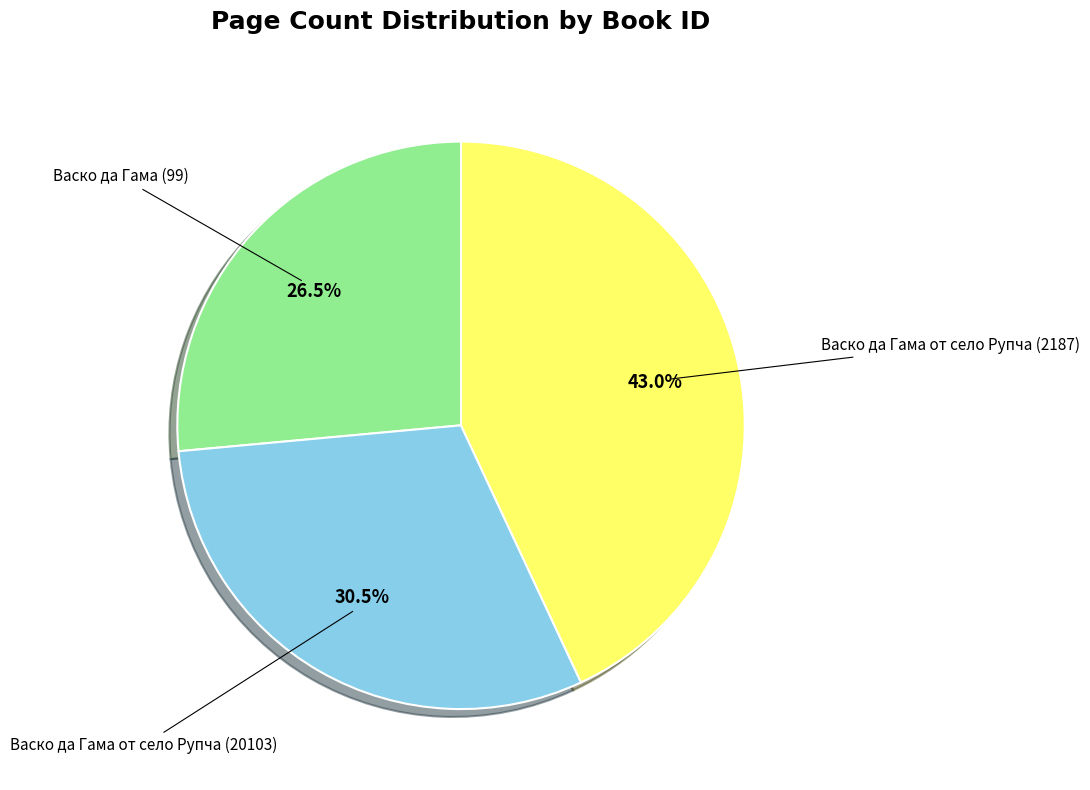

Which category has the biggest portion of the pie?

Васко да Гама от село Рупча (2187)